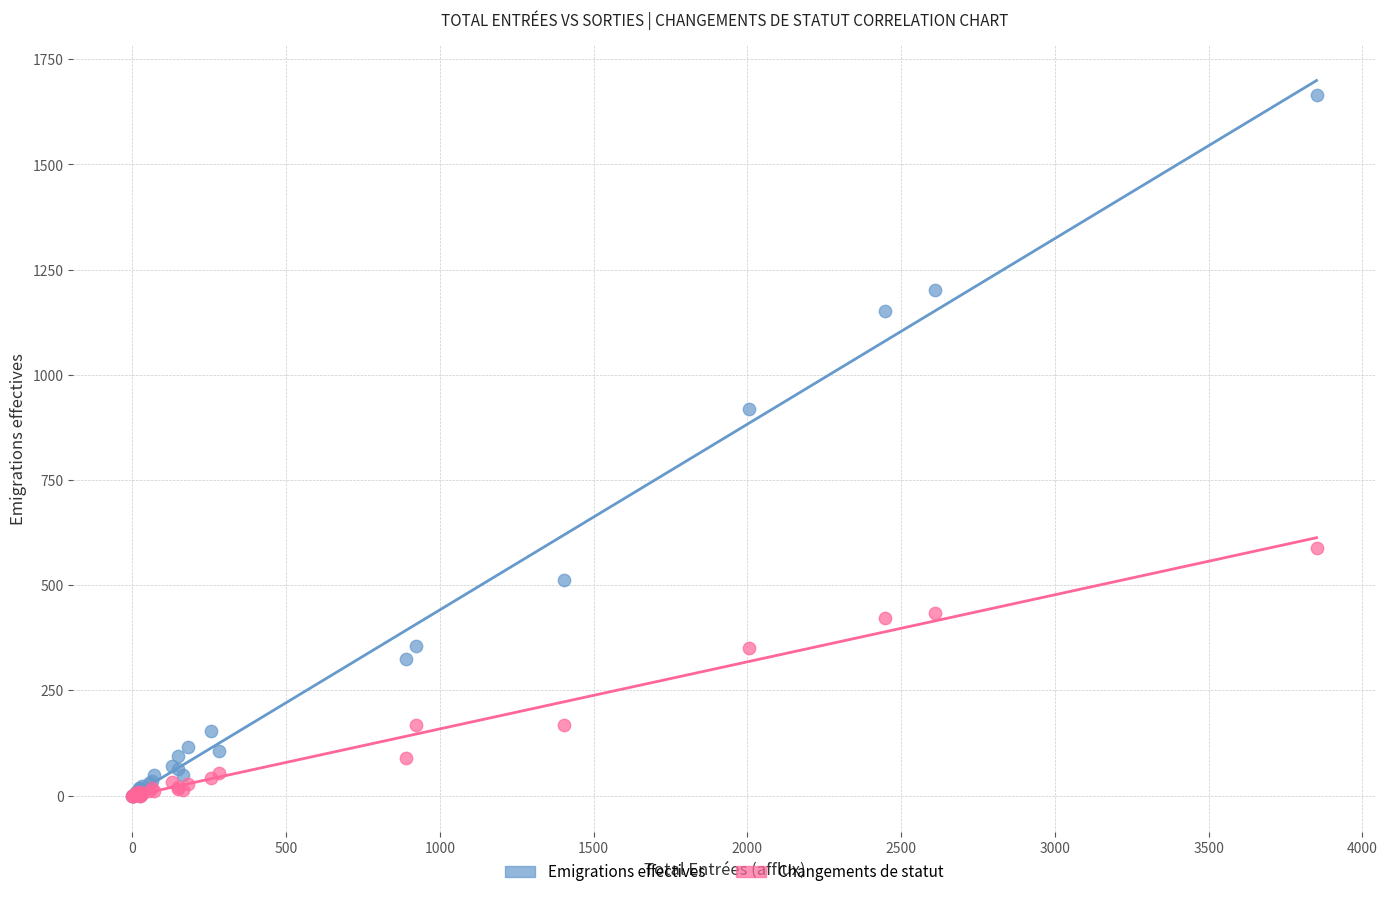

Which series has the largest Y range (max minus min)?

Emigrations effectives